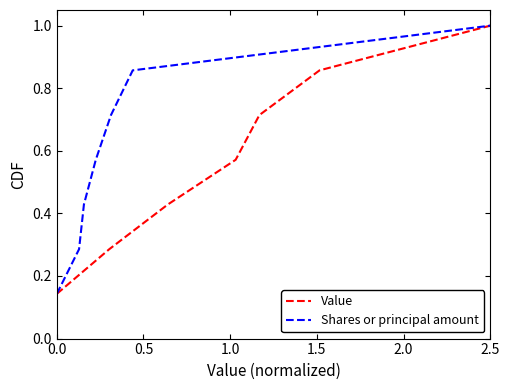

What is the maximum value for Value?

1.0